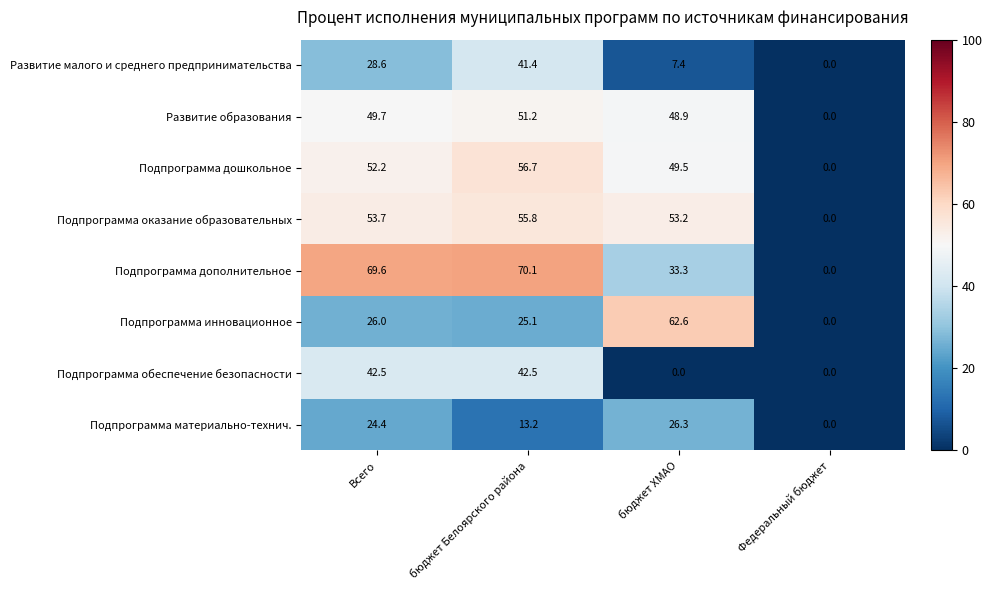

What is the difference between the maximum and second lowest values in the Подпрограмма дошкольное series?

7.2